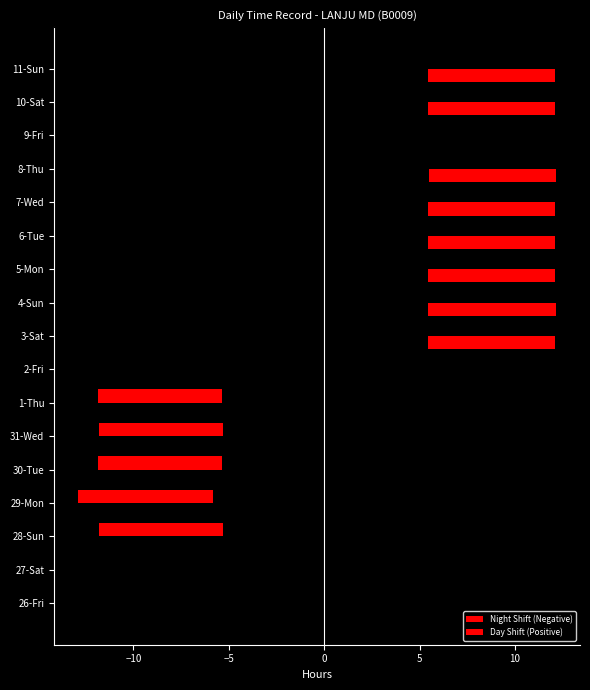

Which series has the largest range (max minus min)?

Night Shift (Negative)